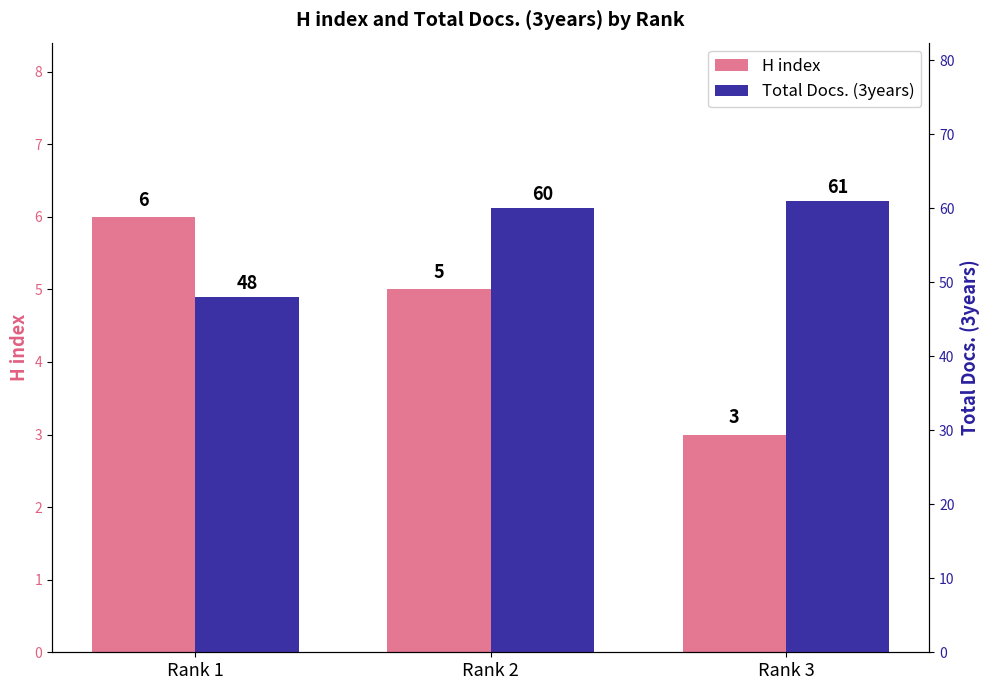

Rank the series at Rank 1 from highest to lowest value.

Total Docs. (3years), H index